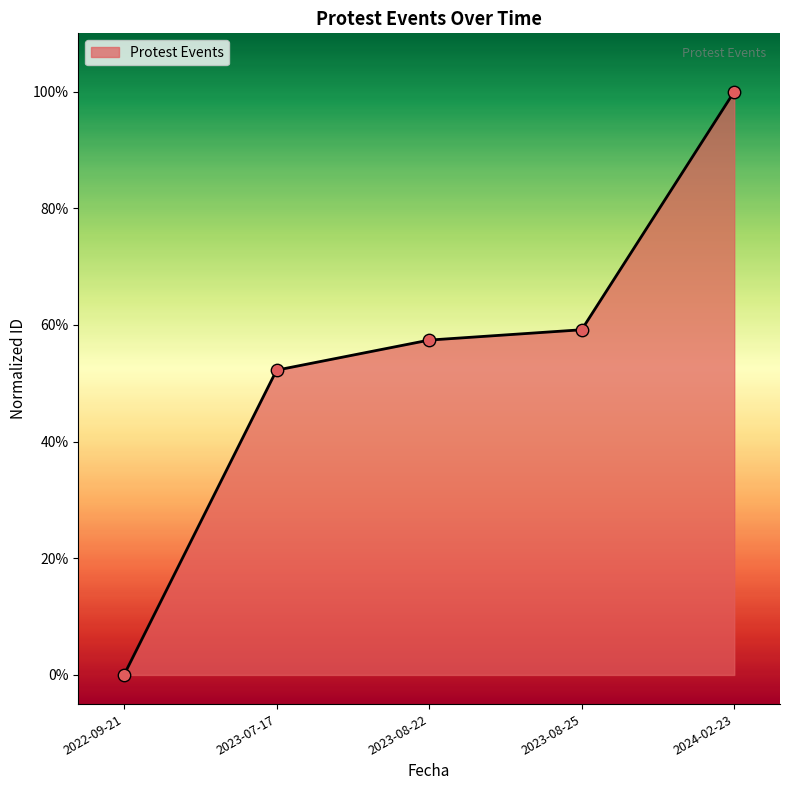

Between 2023-07-17 and 2024-02-23, which is larger?

2024-02-23